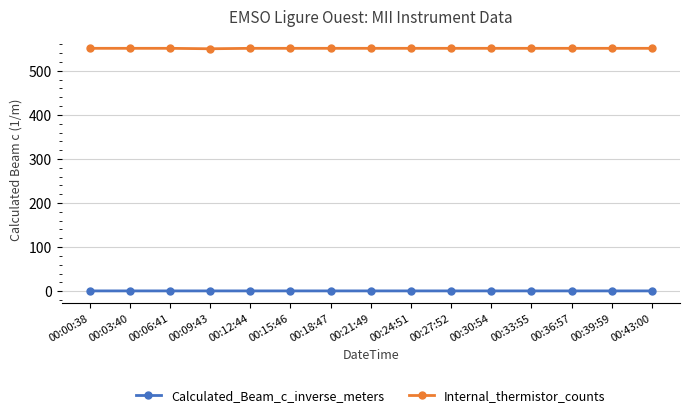

What is the label of the 1st point from the right?

00:43:00